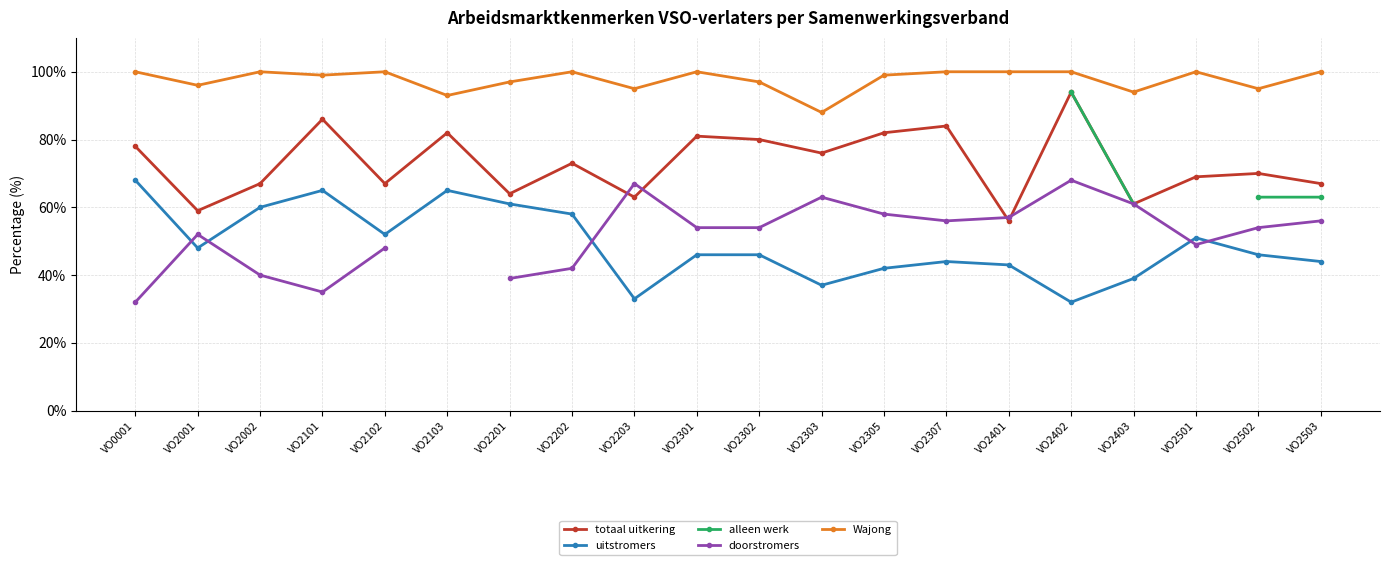

At which category does the chart reach its peak across all series?

VO0001